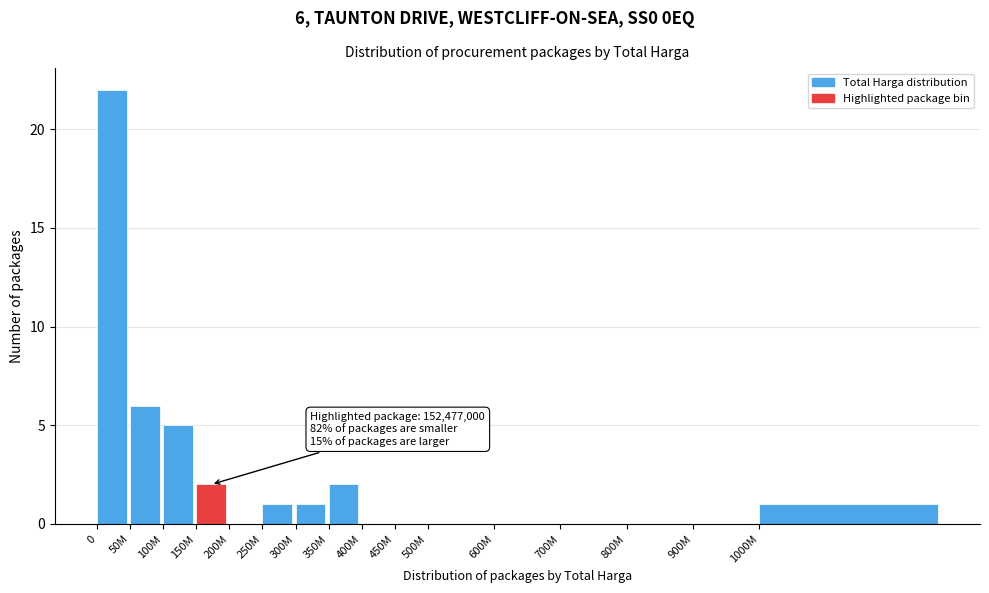

Reading right to left, extract all data points from this chart.

1000M=1	900M=0	800M=0	700M=0	600M=0	500M=0	450M=0	400M=0	350M=2	300M=1	250M=1	200M=0	150M=2	100M=5	50M=6	0=22